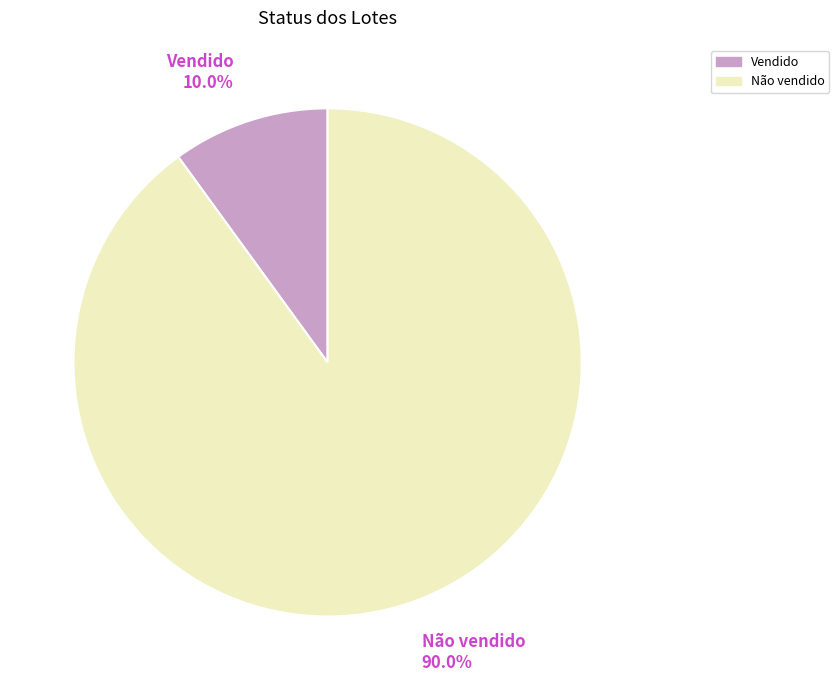

To the nearest percent, what percentage of the pie is Vendido?

10%